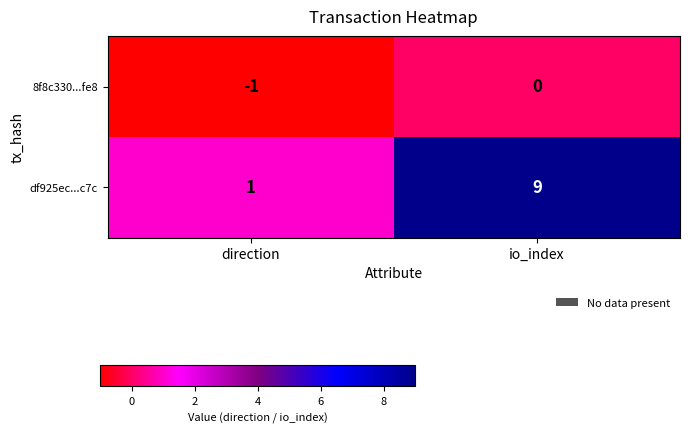

Which series has the largest range (max minus min)?

df925ec...c7c